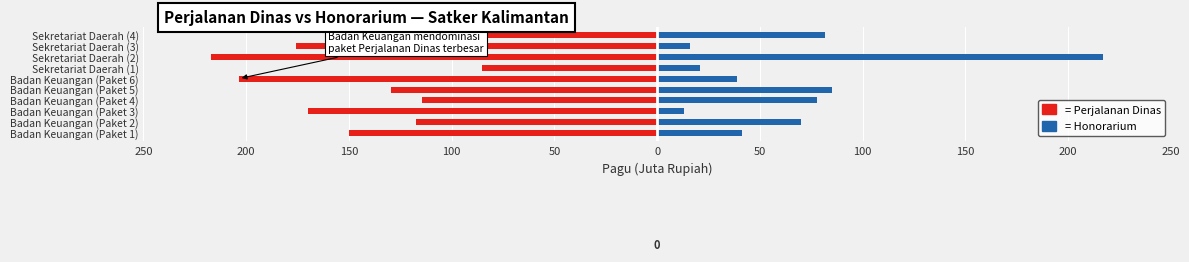

Which has a higher value, Sekretariat Daerah (2) or Badan Keuangan (Paket 3)?

Badan Keuangan (Paket 3)